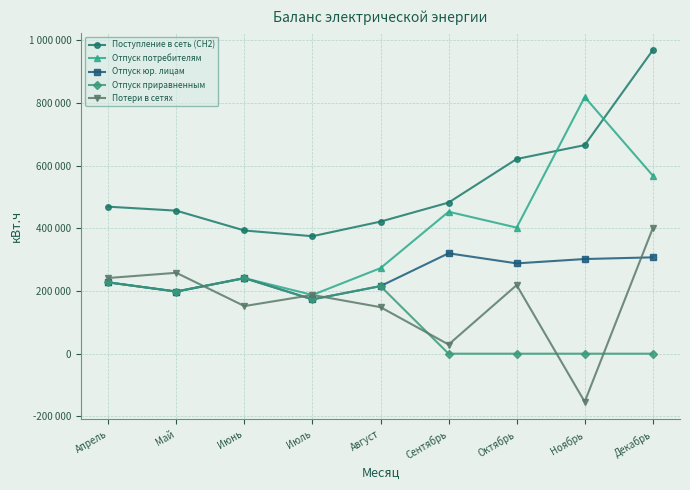

What are all the series names shown in the legend?

Поступление в сеть (СН2), Отпуск потребителям, Отпуск юр. лицам, Отпуск приравненным, Потери в сетях